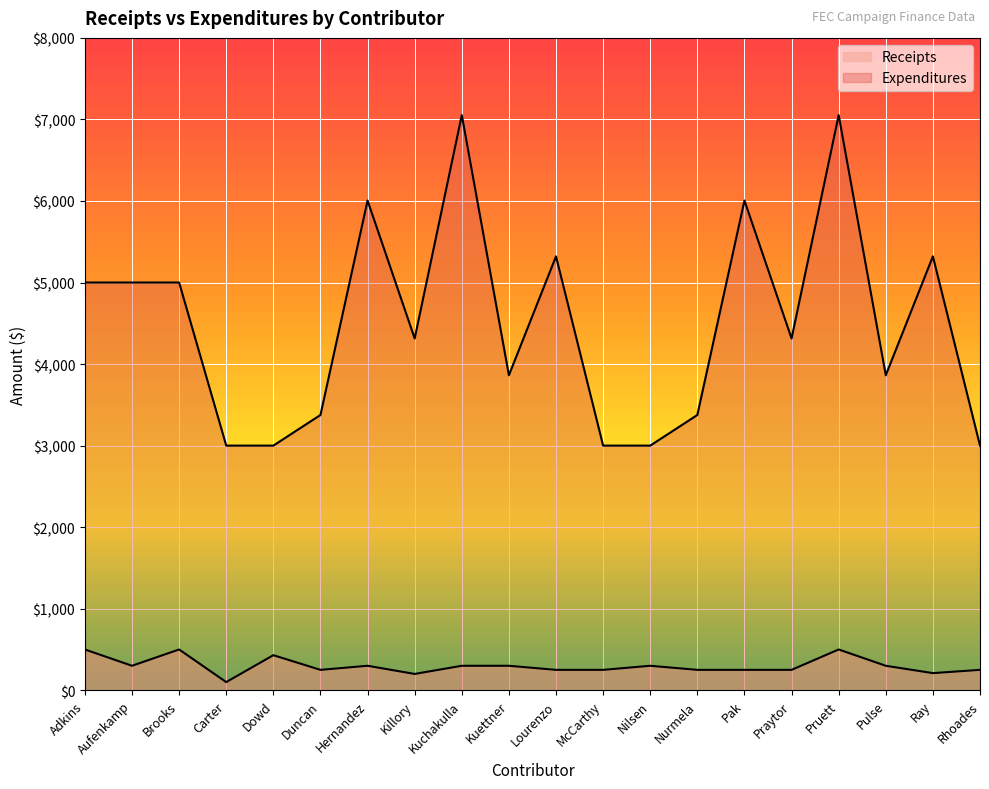

Which series changed the most between Hernandez and Pulse?

Expenditures